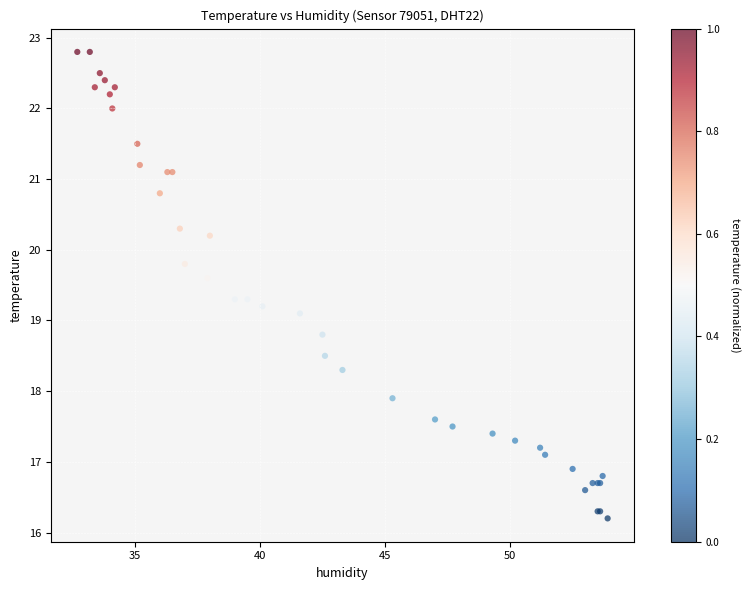

What Y value in the scatter plot is closest to 19?

19.1